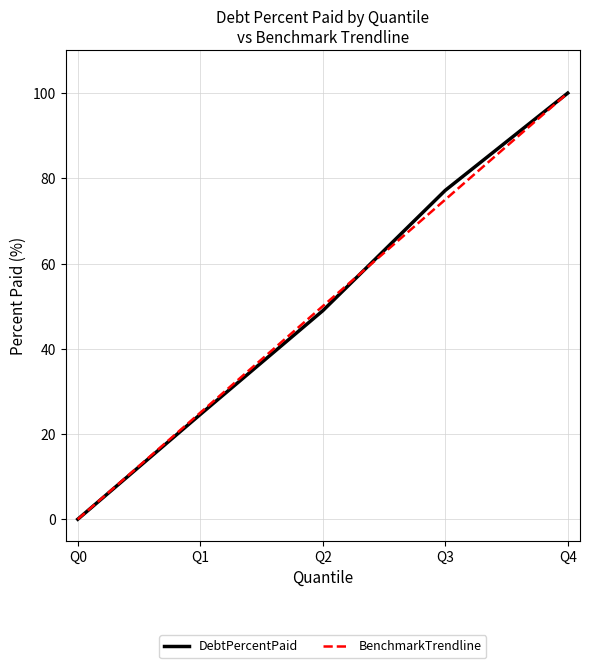

Which category has the highest value across all series?

Q4